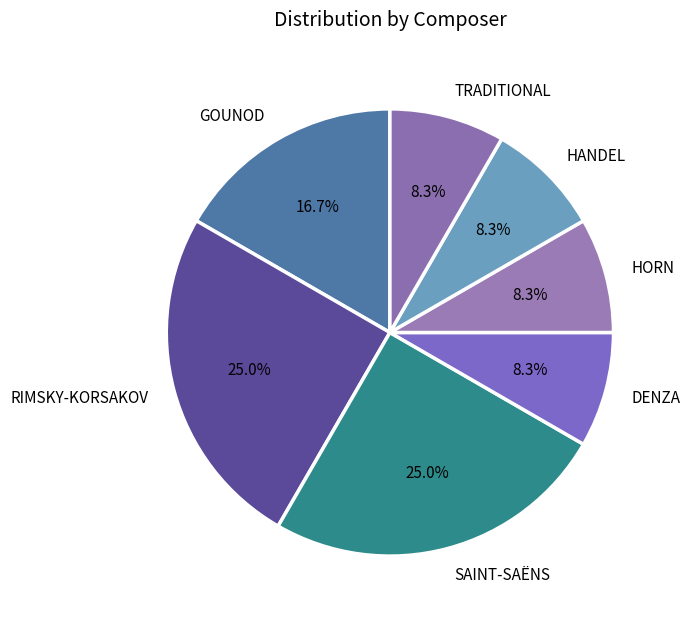

How many slices are in this pie chart?

7